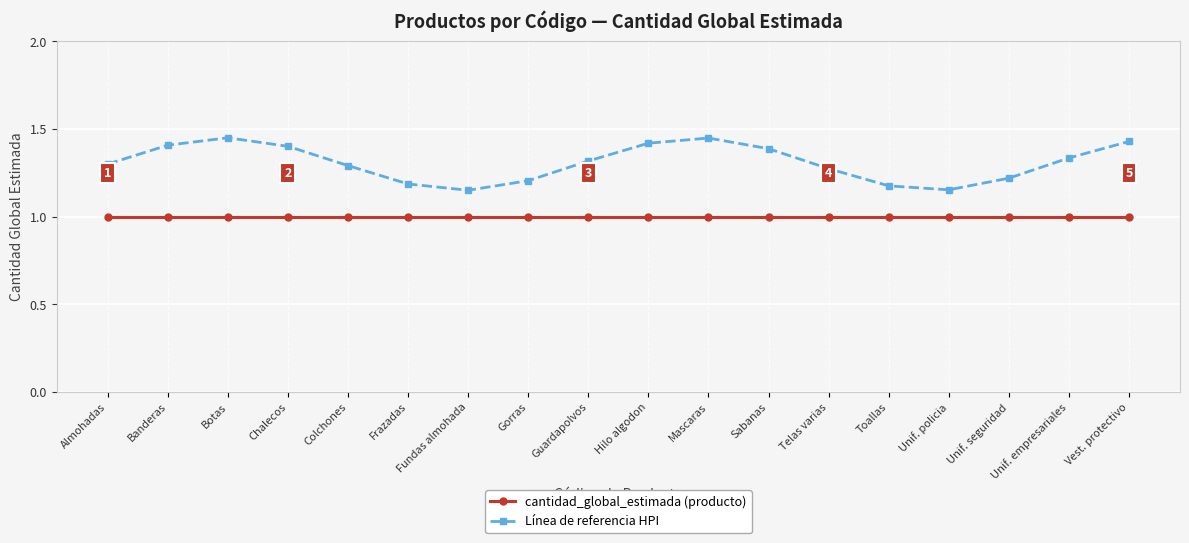

Between Banderas and Gorras, which series saw the biggest shift?

Línea de referencia HPI